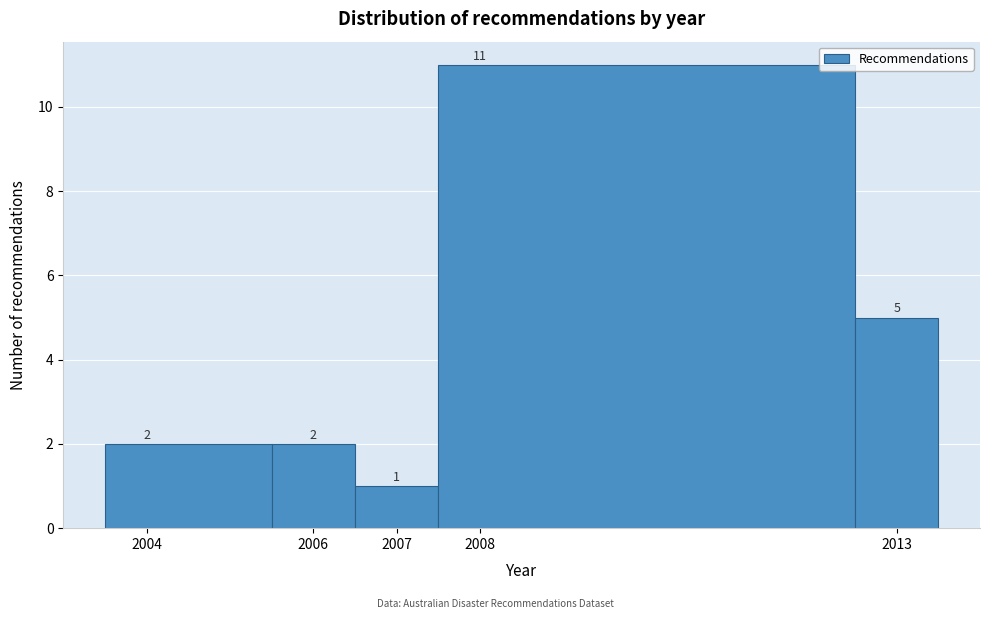

Reading left to right, transcribe this chart: for each bar, give the range it covers on the x-axis and its height.

2003.5 to 2005.5: 2
2005.5 to 2006.5: 2
2006.5 to 2007.5: 1
2007.5 to 2012.5: 11
2012.5 to 2013.5: 5